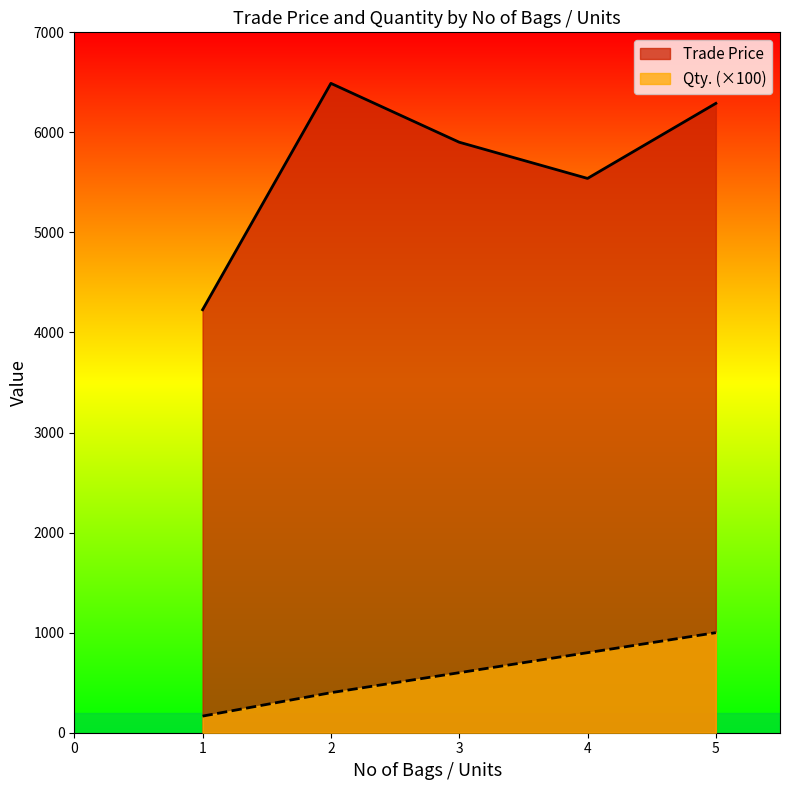

Rank the categories by Trade Price value from highest to lowest.

2, 5, 3, 4, 1